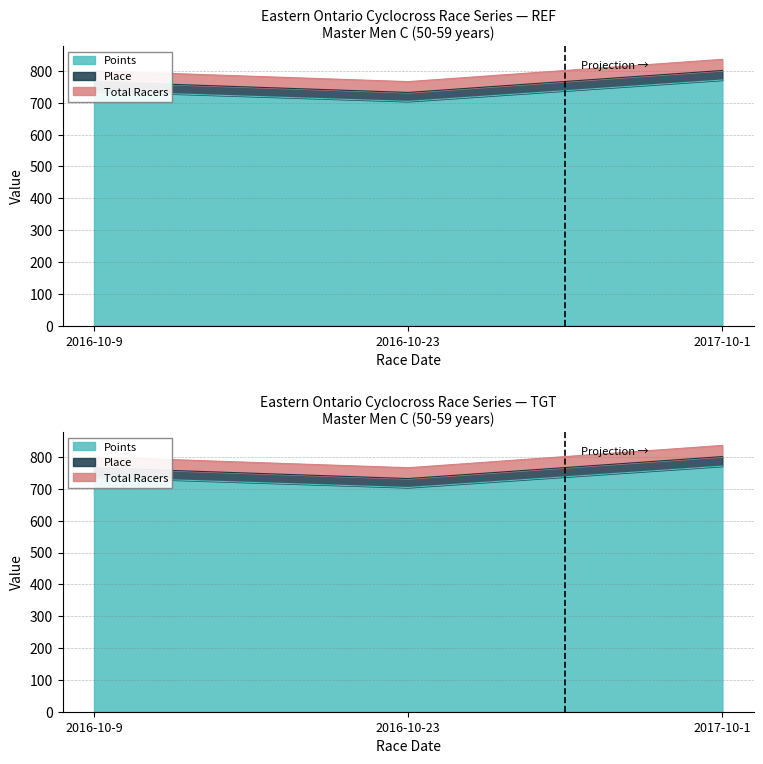

Does the chart display data point markers on the line(s)?

No